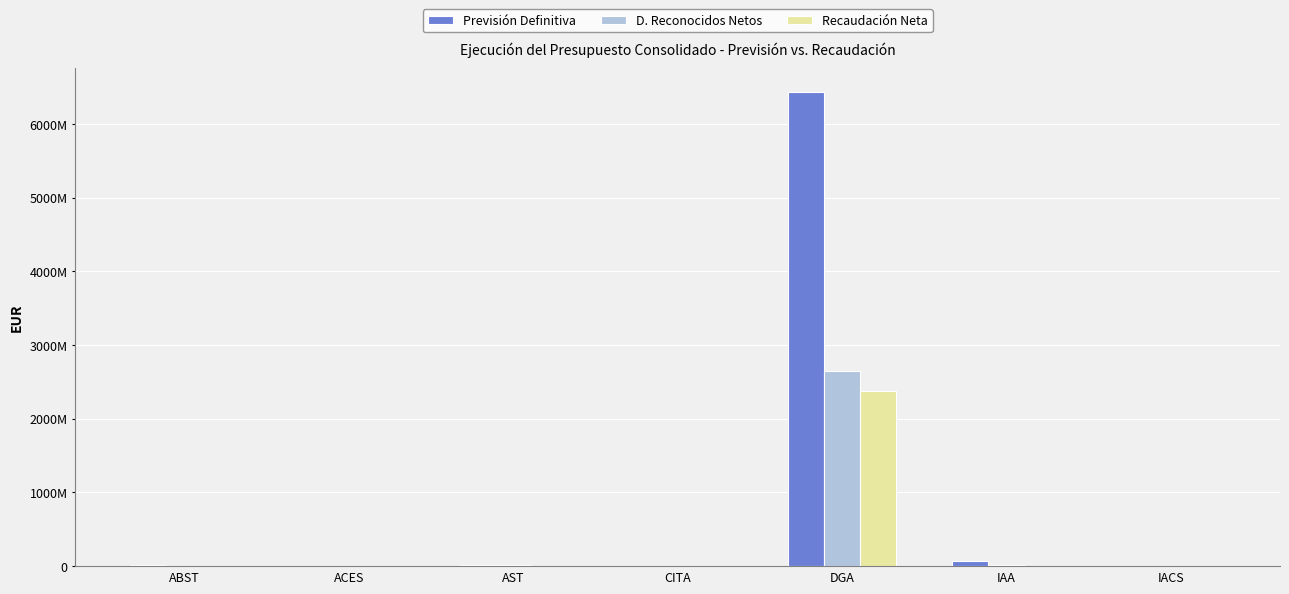

Where does the Recaudación Neta series first go above 304576?

AST